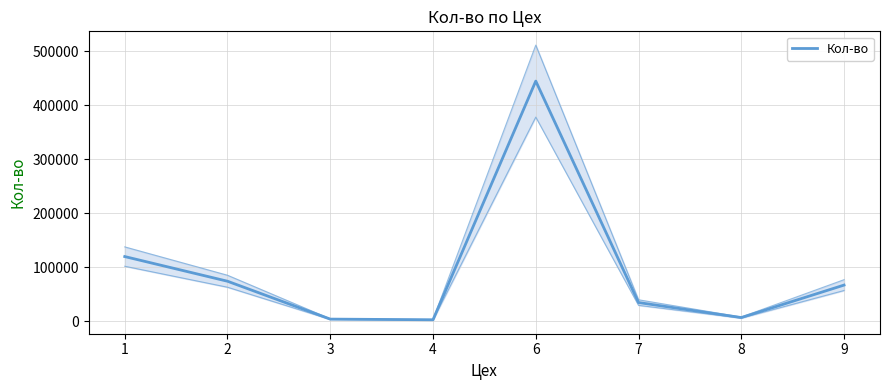

How many distinct data groups are displayed?

1